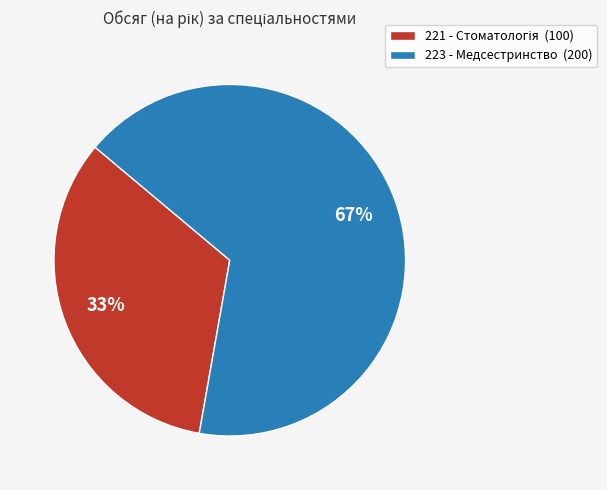

How many slices are in this pie chart?

2